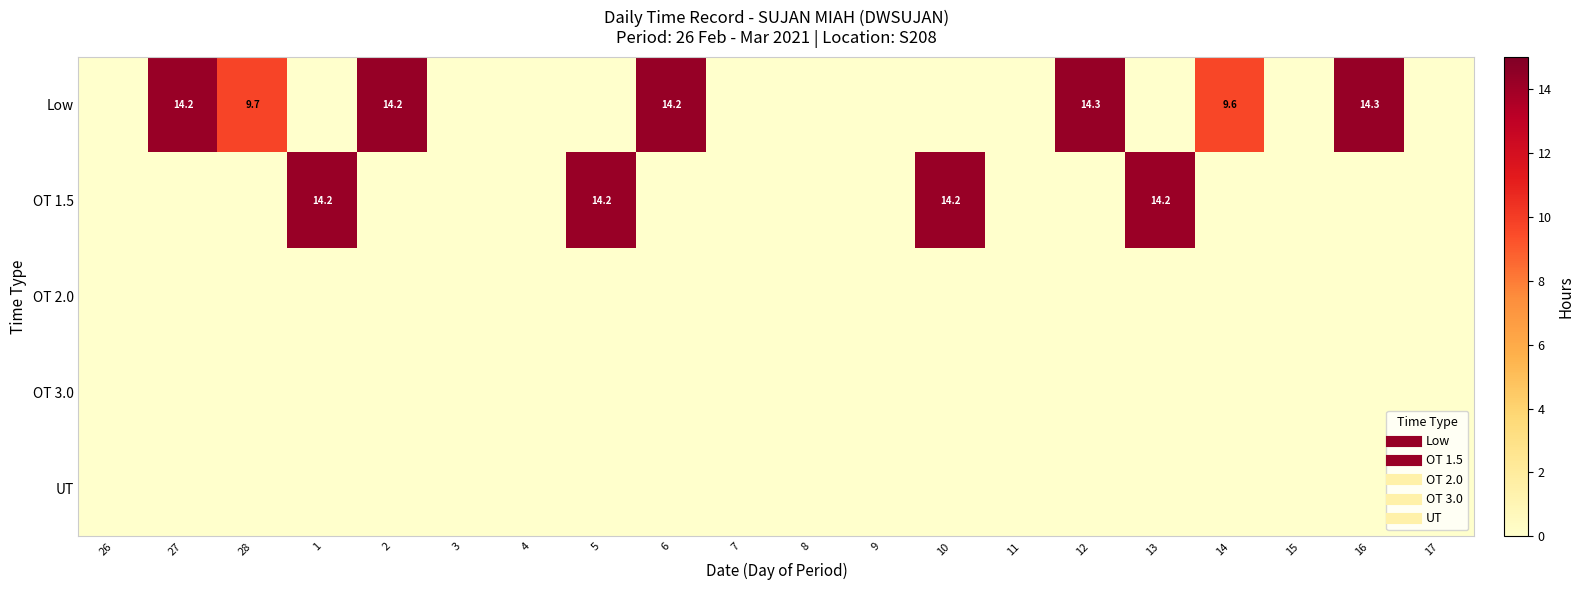

The OT 1.5 series shows 0.0 at 2. True or false?

True